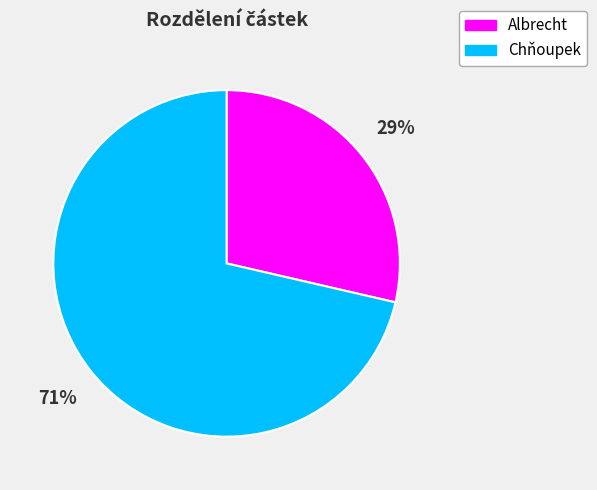

To the nearest percent, what is the combined percentage of Albrecht and Chňoupek?

100%